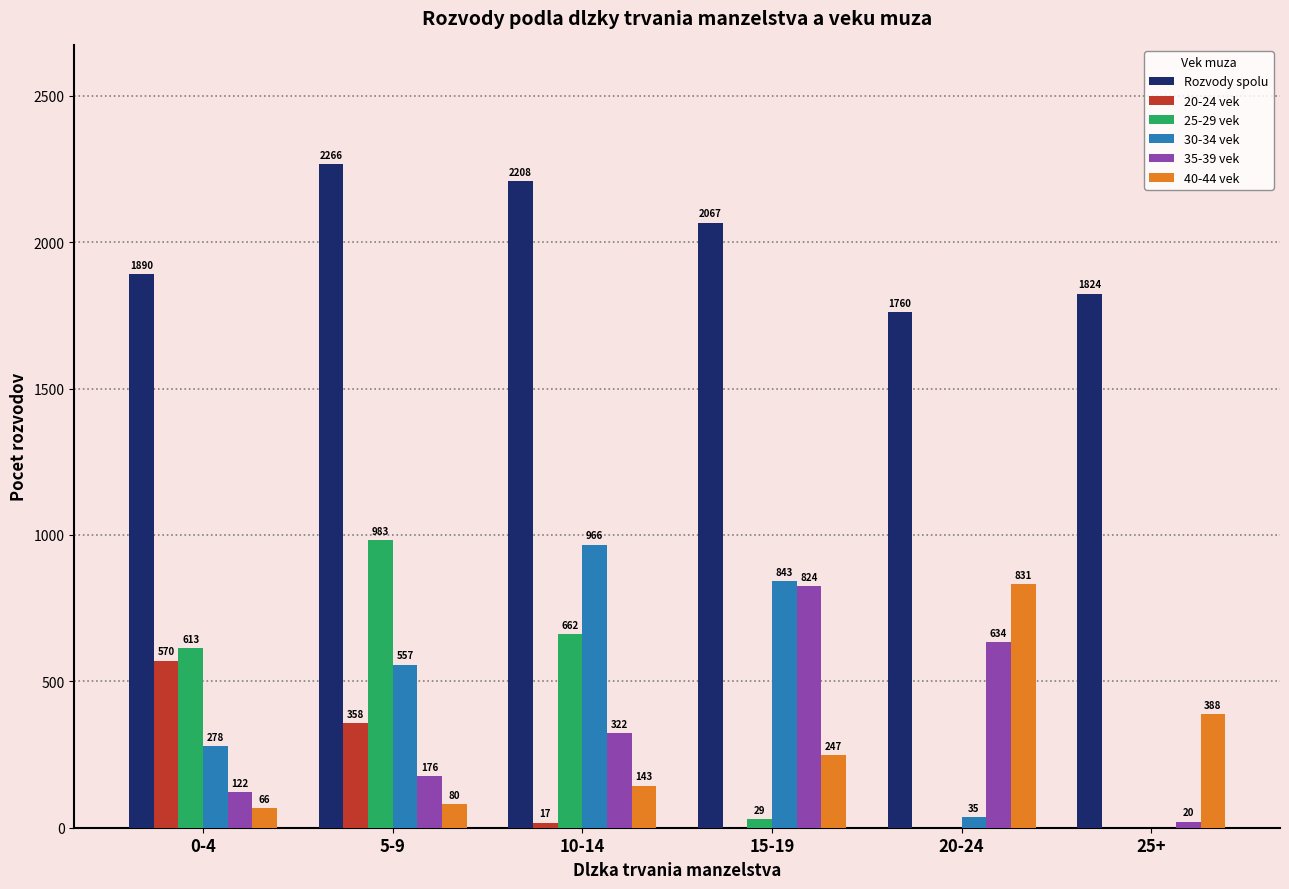

Which series has the largest total across all categories?

Rozvody spolu